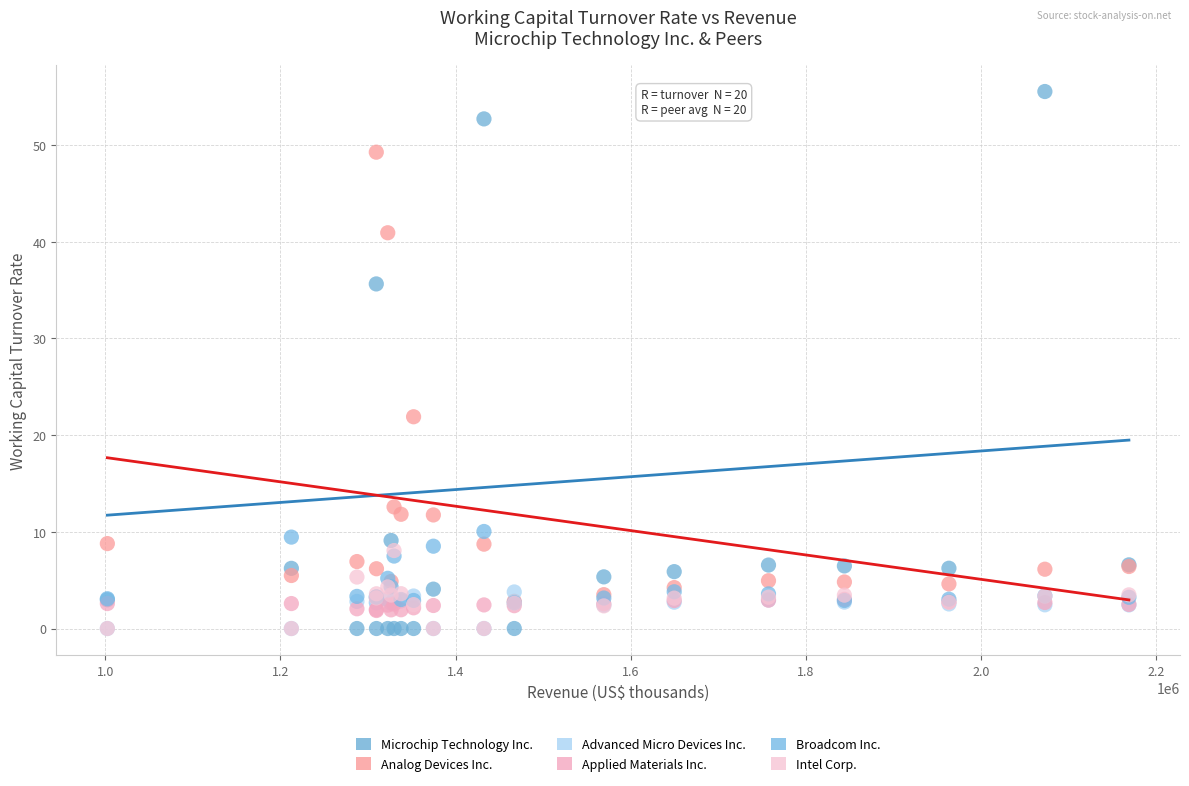

Across all series, what Y value is closest to 27?

21.9